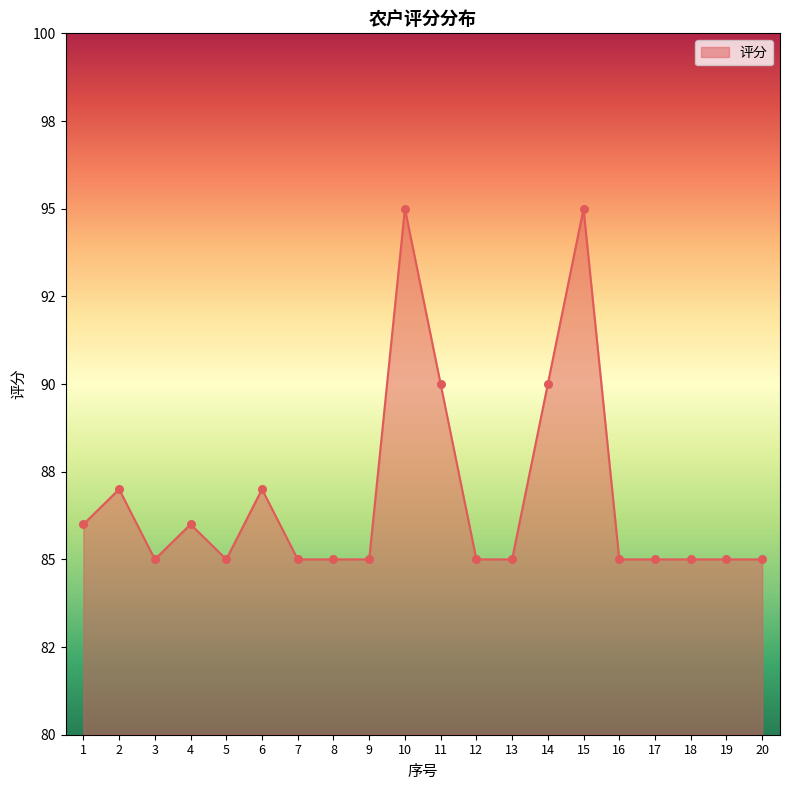

Which has a higher value, 20 or 9?

20